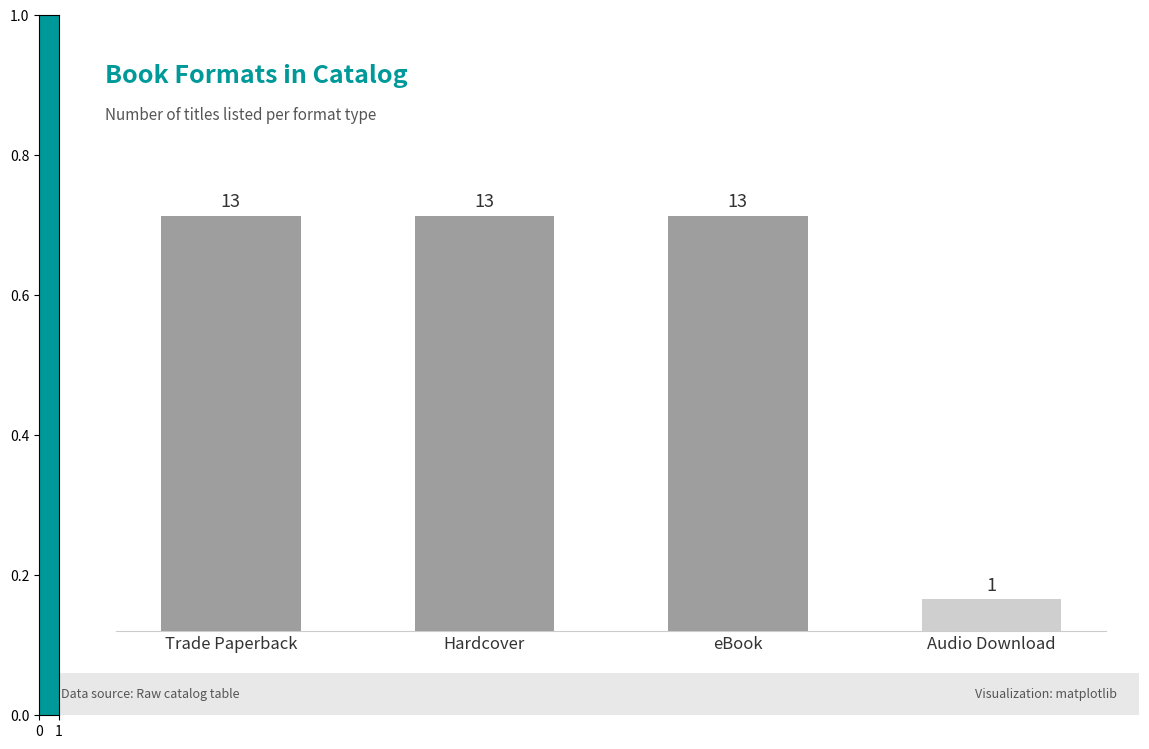

What is the change in value from eBook to Audio Download?

-12